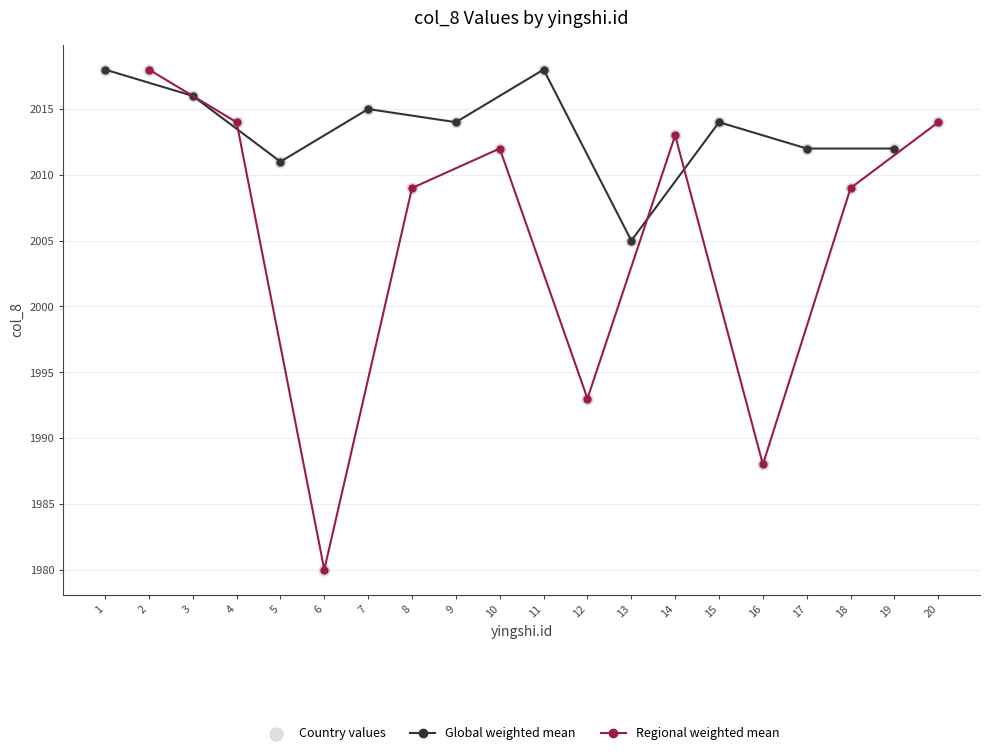

Approximately how many times larger is the value at 15 compared to 18?

1.0